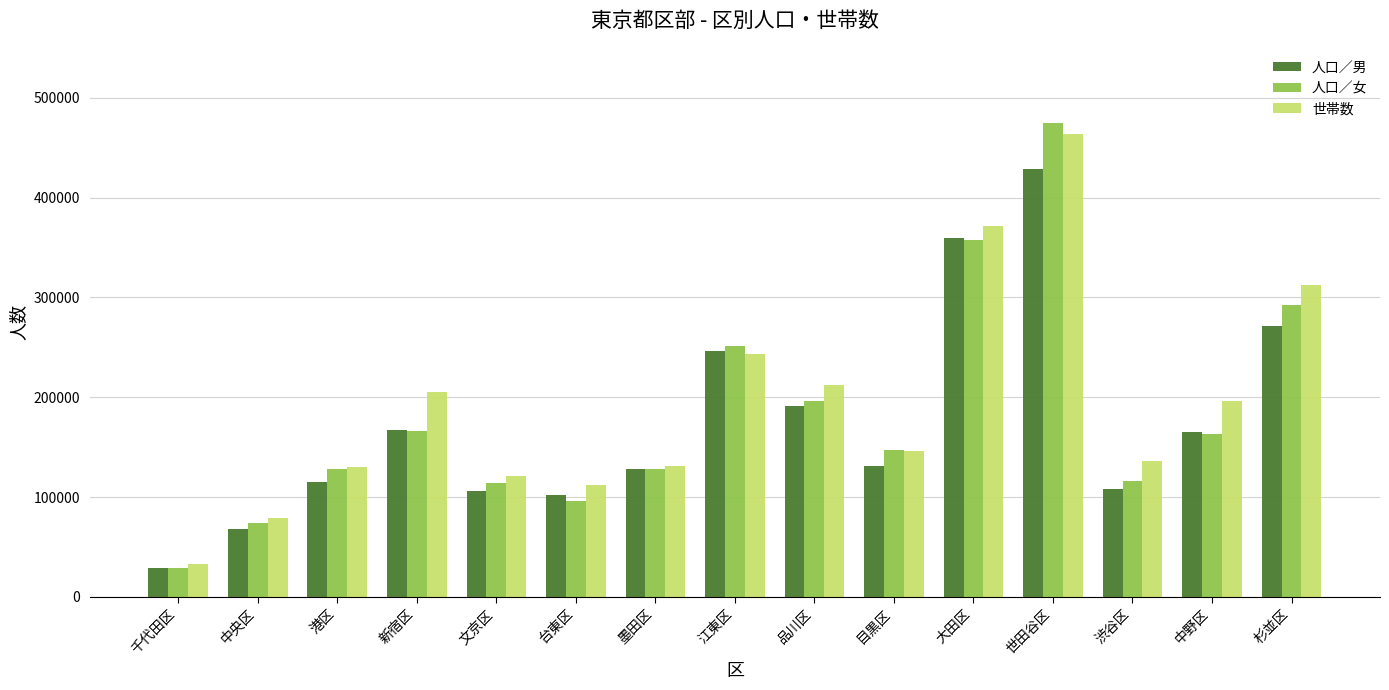

Count the number of categories in the chart.

15